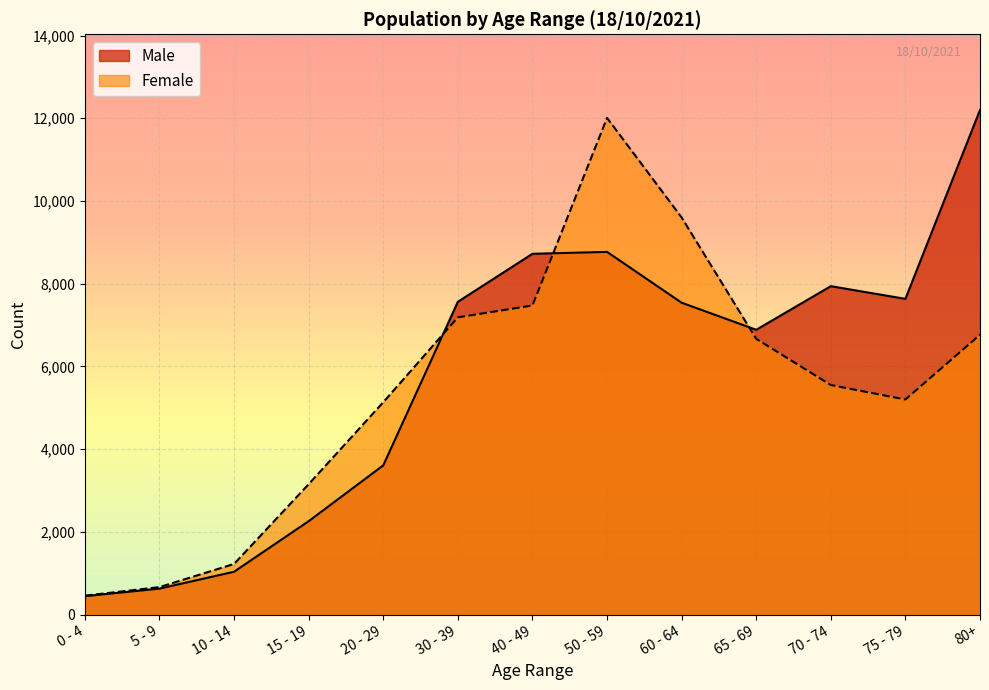

What is the label of the 6th point from the right?

50 - 59